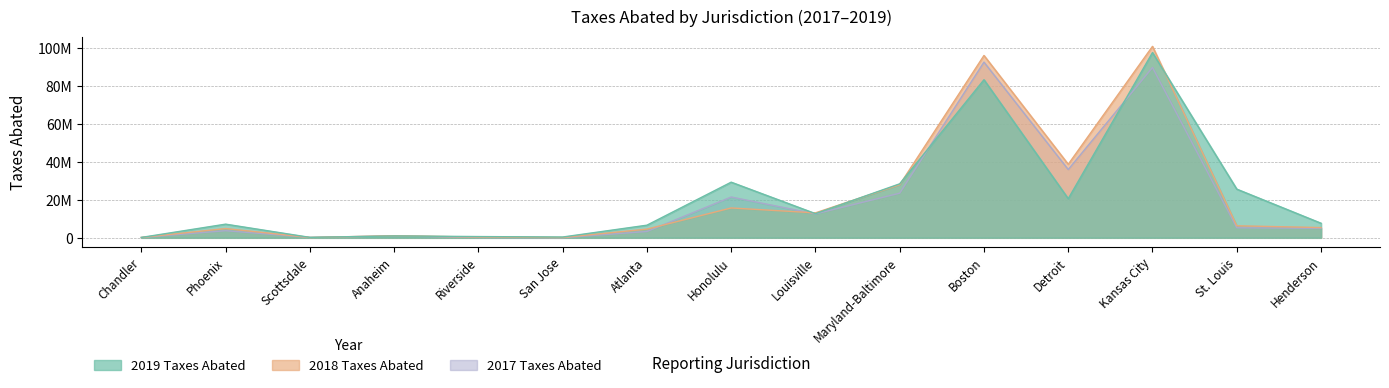

How many intersections are there between 2019 Taxes Abated and 2018 Taxes Abated?

6